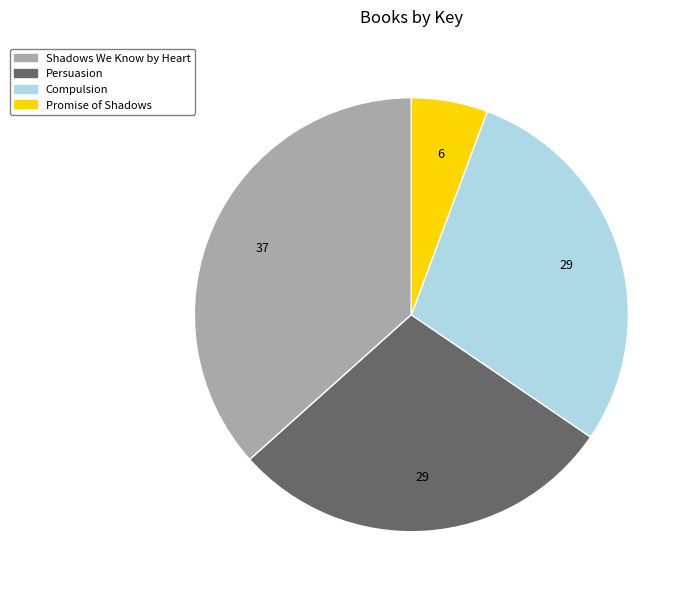

Which slice is the largest?

Shadows We Know by Heart